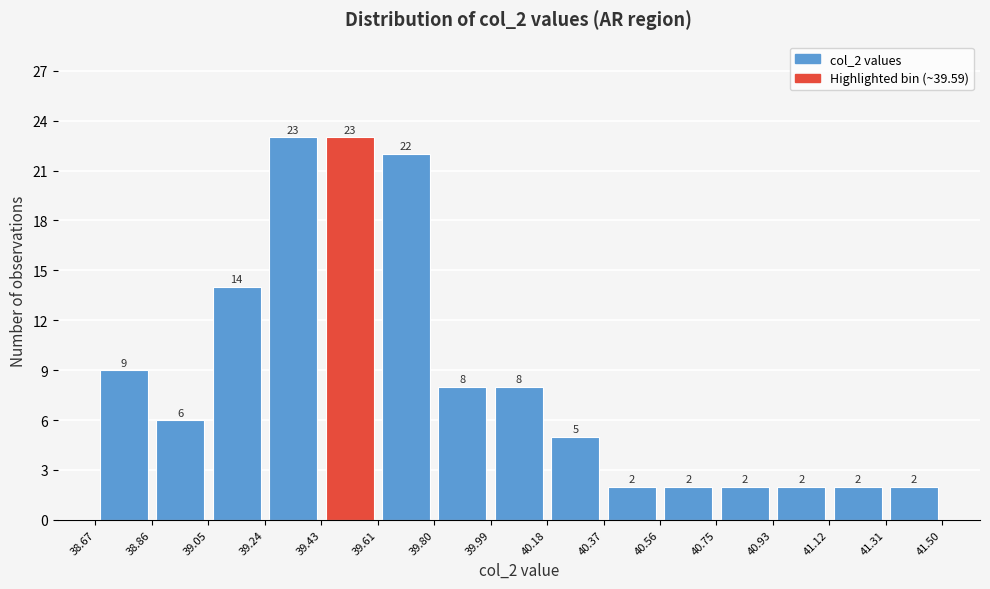

How tall is the bar that spans 41.31 to 41.50 on the x-axis?

2